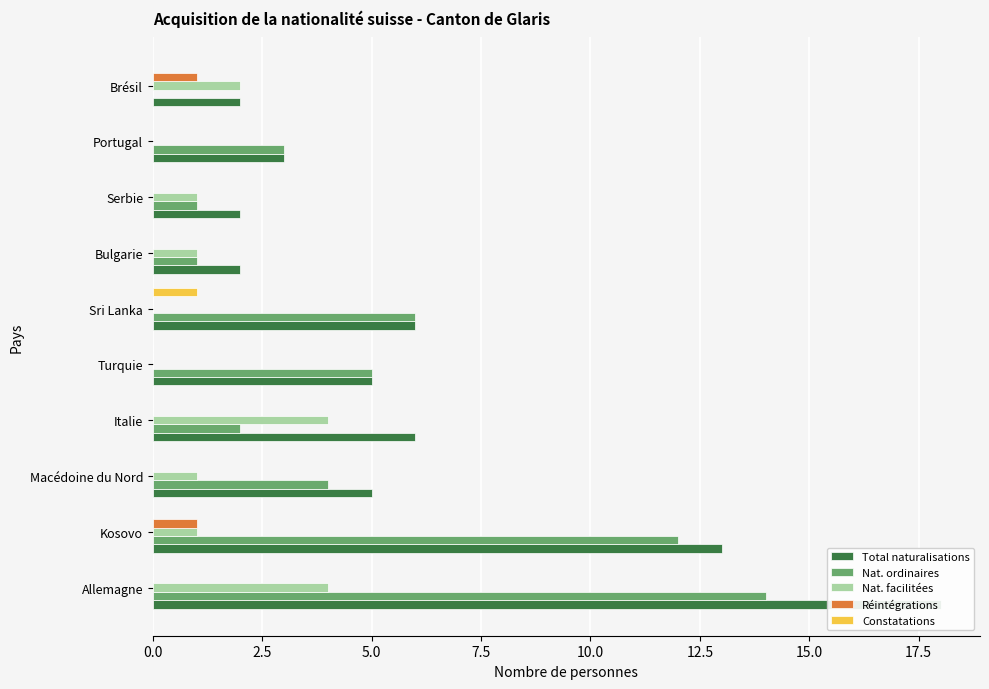

At Italie, list the series in order from largest to smallest.

Total naturalisations, Nat. facilitées, Nat. ordinaires, Réintégrations, Constatations